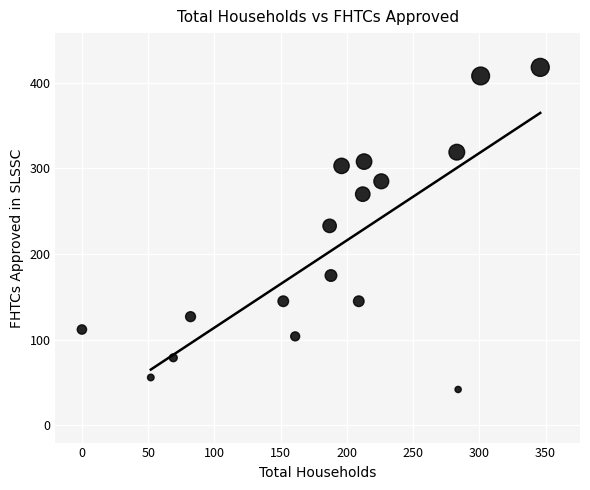

What is the range of X values (max minus min)?

346